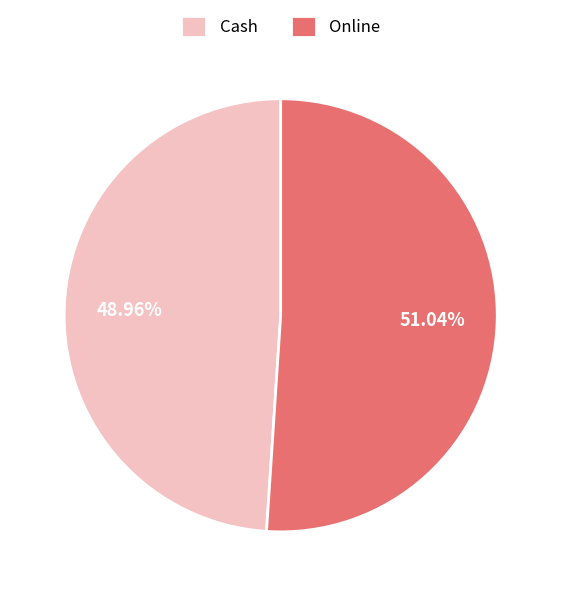

Combined, what portion of the pie is Cash and Online?

100.0%